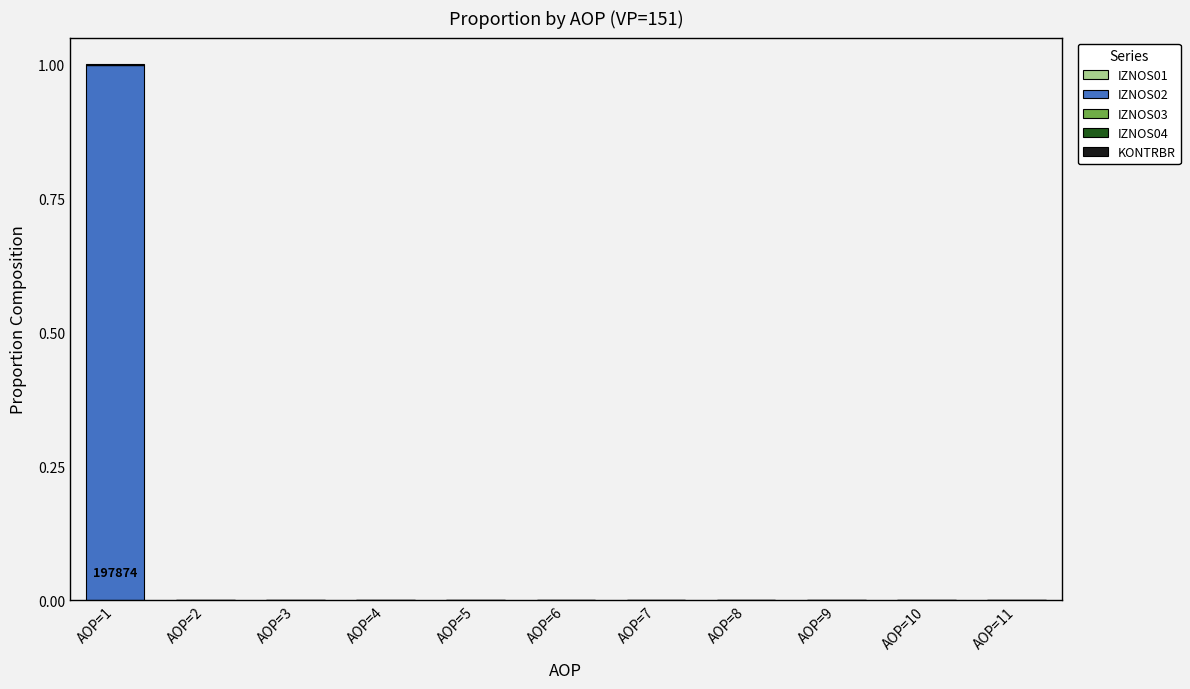

Which category has the highest value in the IZNOS02 series?

AOP=1